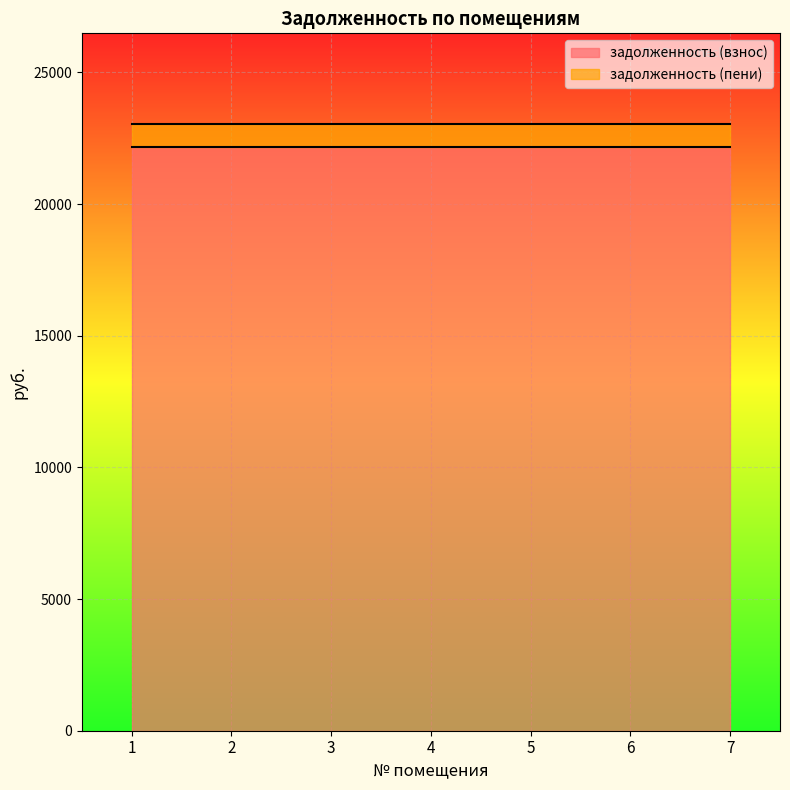

True or false: задолженность (пени) and задолженность (взнос) cross at least once.

False